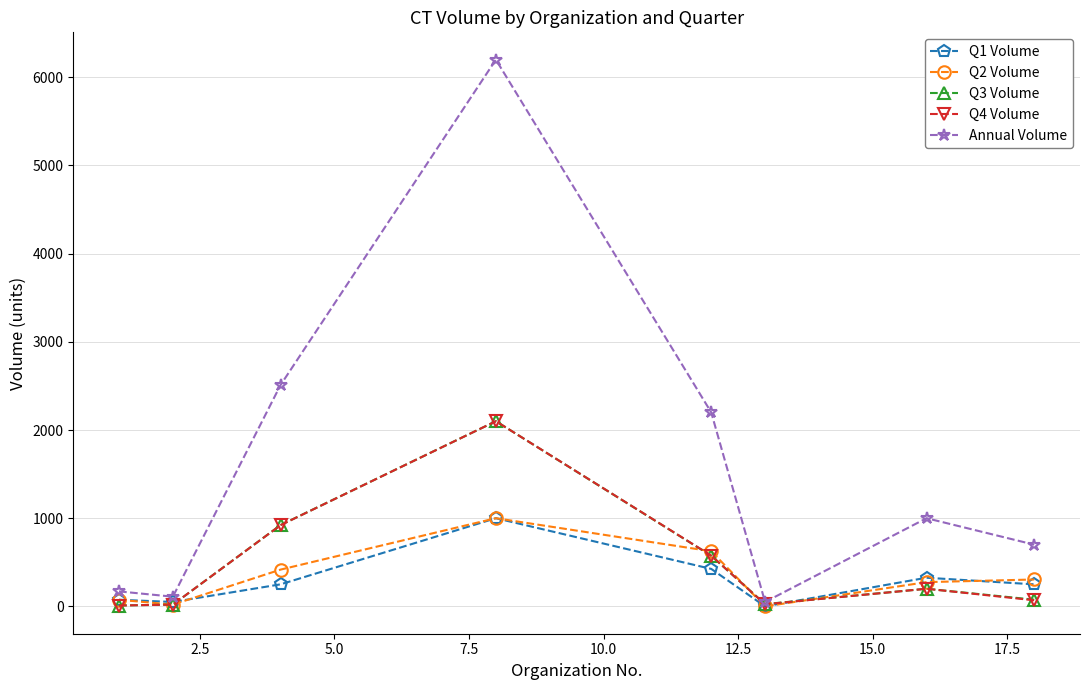

Which series has the largest range (max minus min)?

Annual Volume